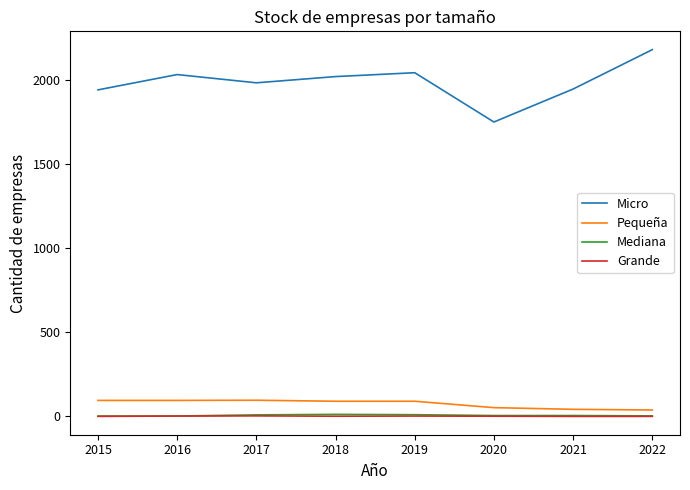

In Grande, how many points are higher than both neighbors (excluding endpoints)?

2